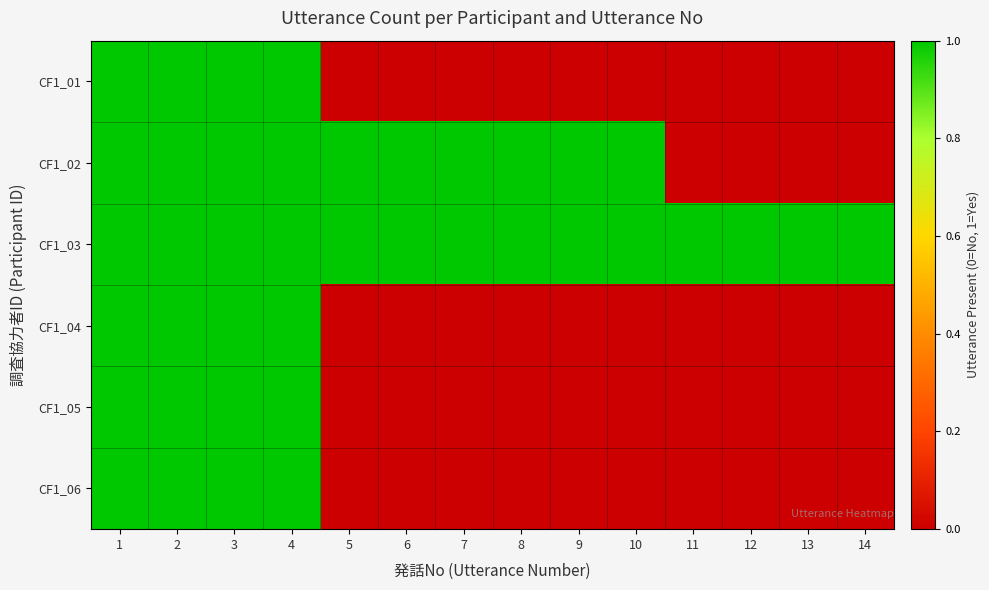

Reading right to left, what are all the values shown in this chart?

CF1_01: 14=0	13=0	12=0	11=0	10=0	9=0	8=0	7=0	6=0	5=0	4=1	3=1	2=1	1=1
CF1_02: 14=0	13=0	12=0	11=0	10=1	9=1	8=1	7=1	6=1	5=1	4=1	3=1	2=1	1=1
CF1_03: 14=1	13=1	12=1	11=1	10=1	9=1	8=1	7=1	6=1	5=1	4=1	3=1	2=1	1=1
CF1_04: 14=0	13=0	12=0	11=0	10=0	9=0	8=0	7=0	6=0	5=0	4=1	3=1	2=1	1=1
CF1_05: 14=0	13=0	12=0	11=0	10=0	9=0	8=0	7=0	6=0	5=0	4=1	3=1	2=1	1=1
CF1_06: 14=0	13=0	12=0	11=0	10=0	9=0	8=0	7=0	6=0	5=0	4=1	3=1	2=1	1=1